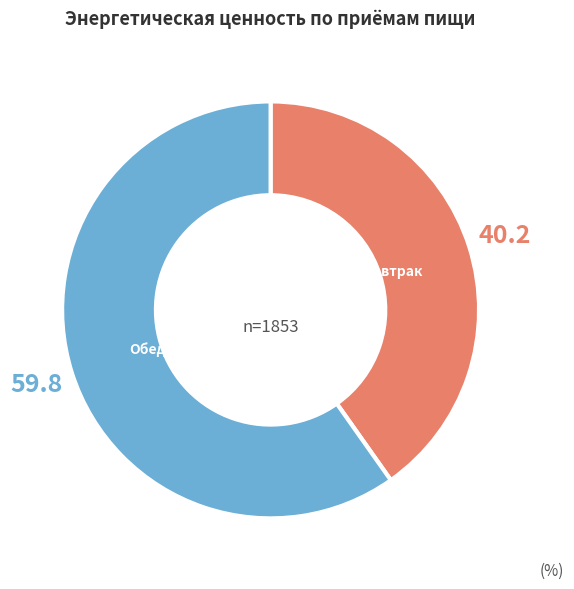

Which slice is the smallest?

Завтрак